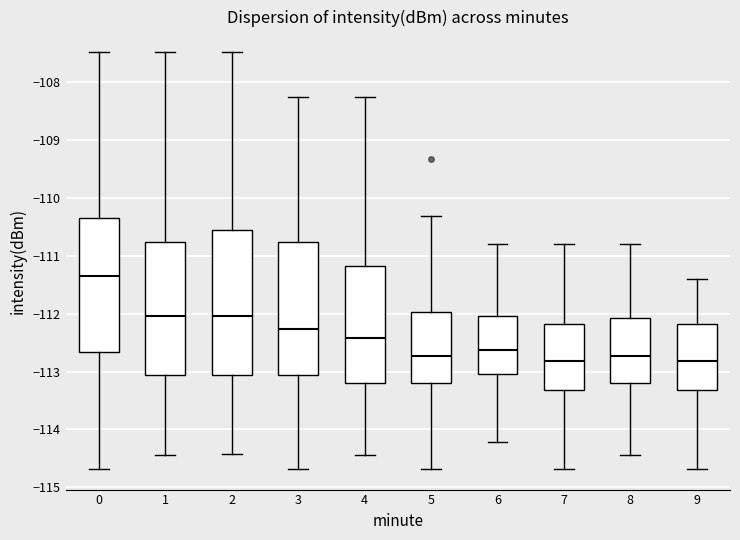

Which box has the highest median line?

0